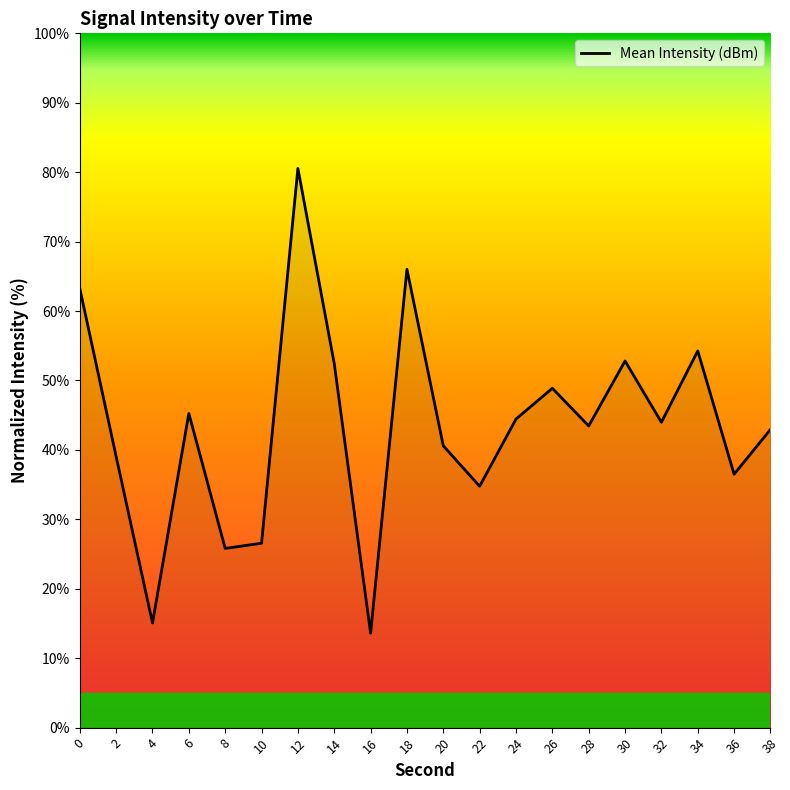

The chart shows a value of 92.2 at 30. True or false?

False